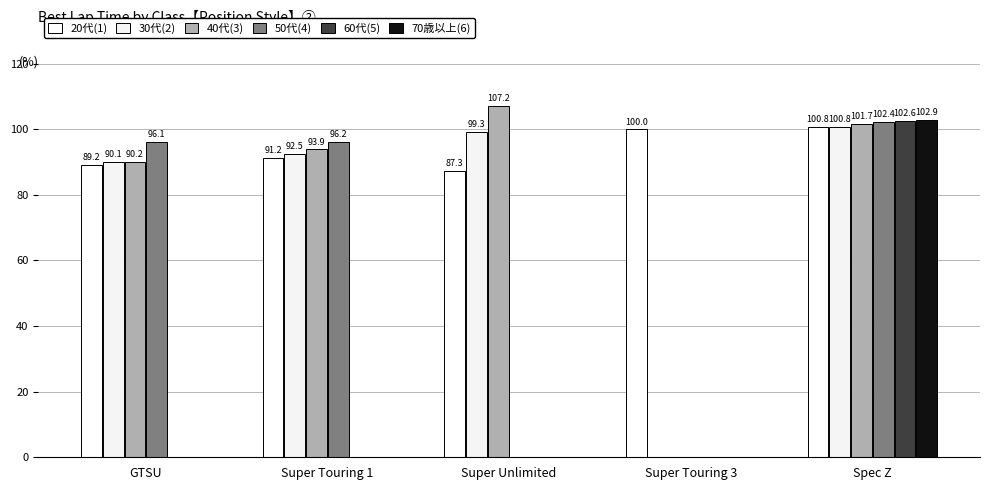

Is it true that 40代(3) equals 33.1 at Super Touring 3?

False